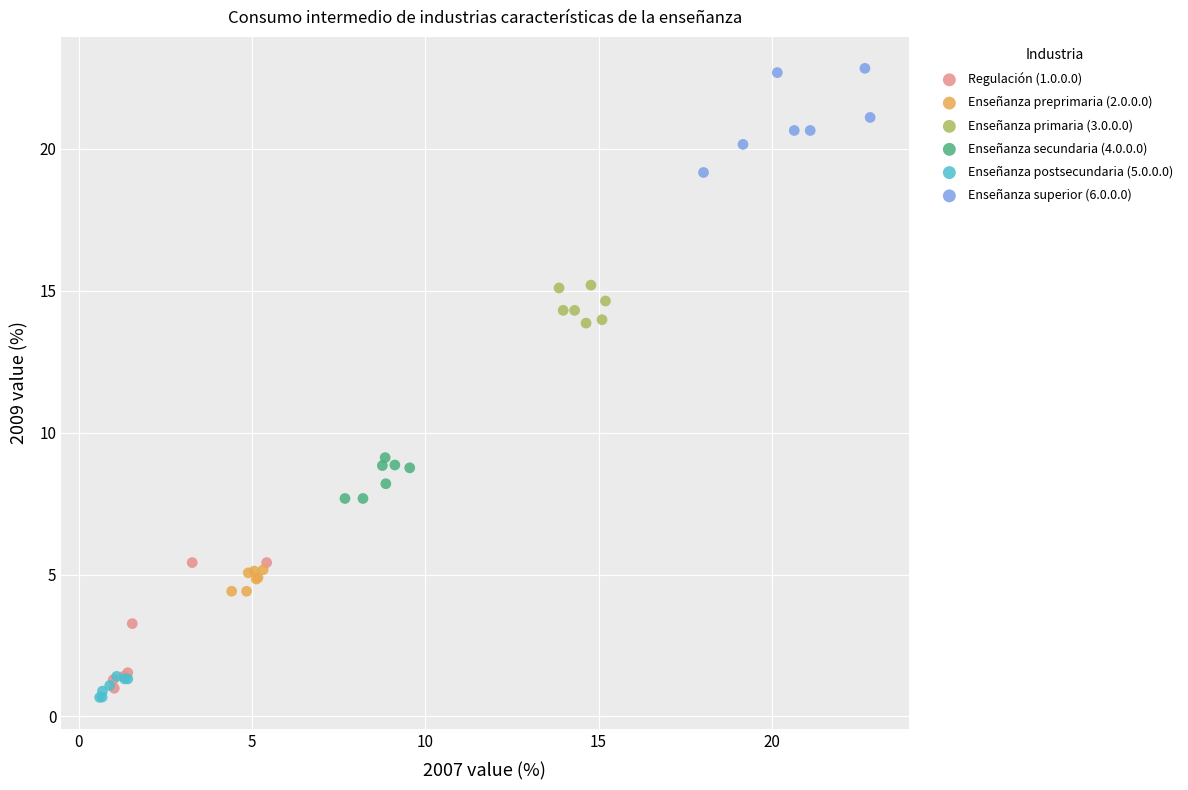

Which series reaches the maximum Y coordinate?

Enseñanza superior (6.0.0.0)